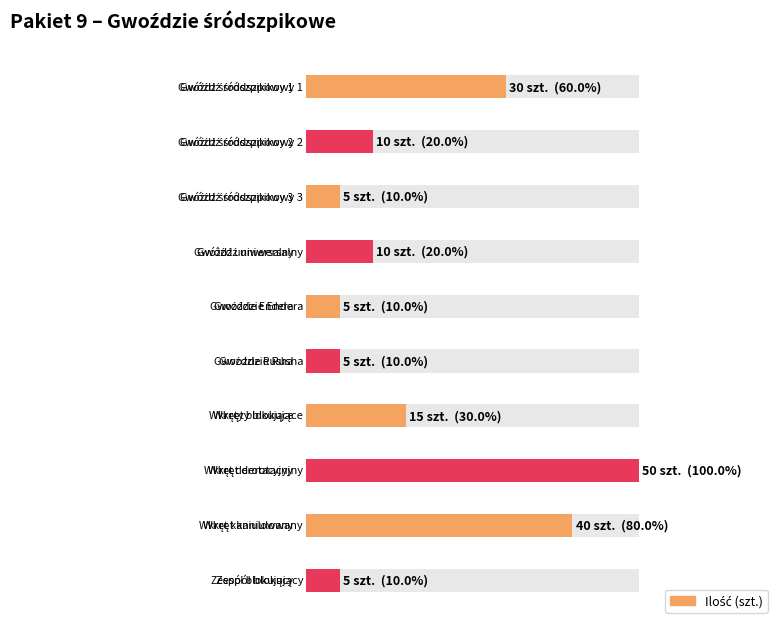

What value does the data have at Gwóźdź uniwersalny, to the nearest 5?

10